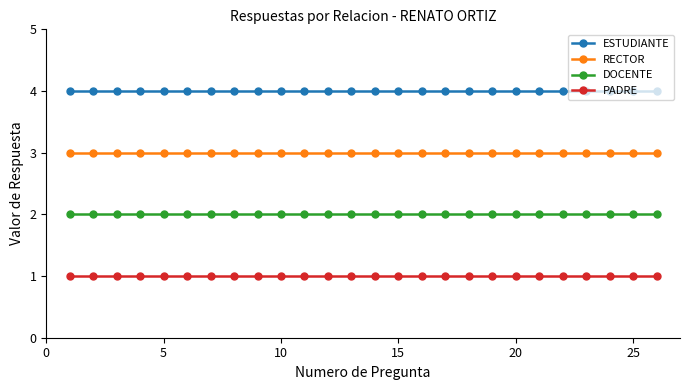

What is the greatest value displayed?

4